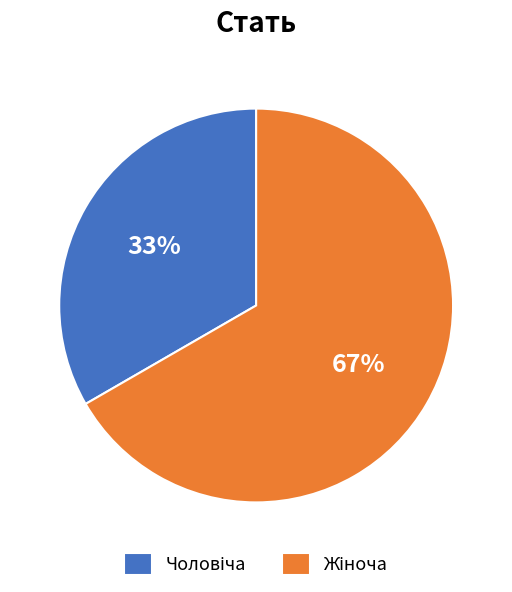

To the nearest percent, what is the average slice percentage?

50%